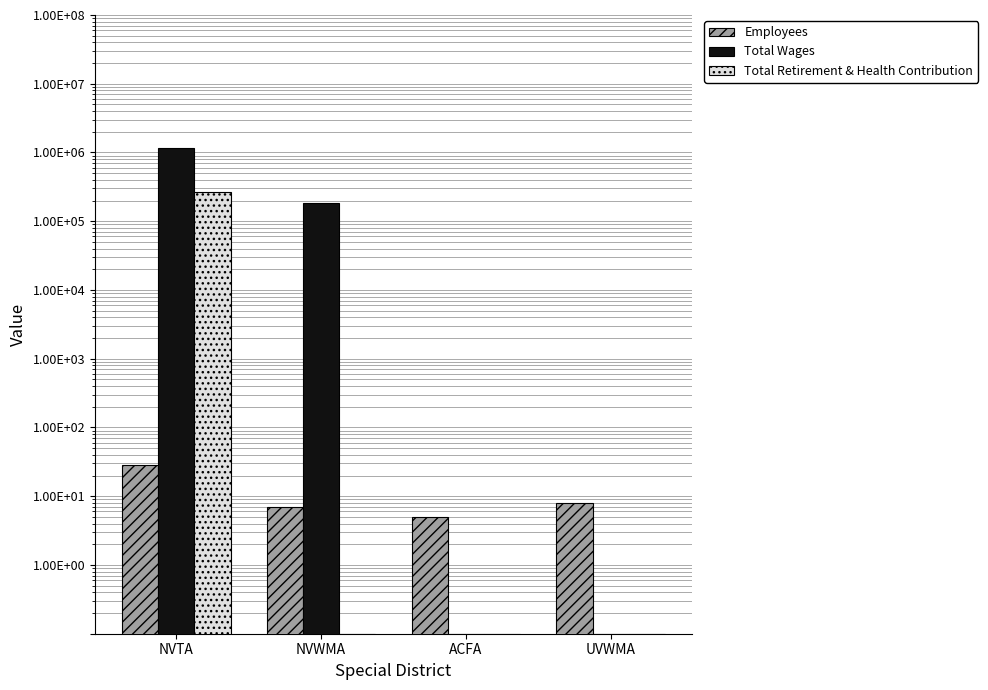

True or false: Employees has a value of 4.0 at UVWMA.

False